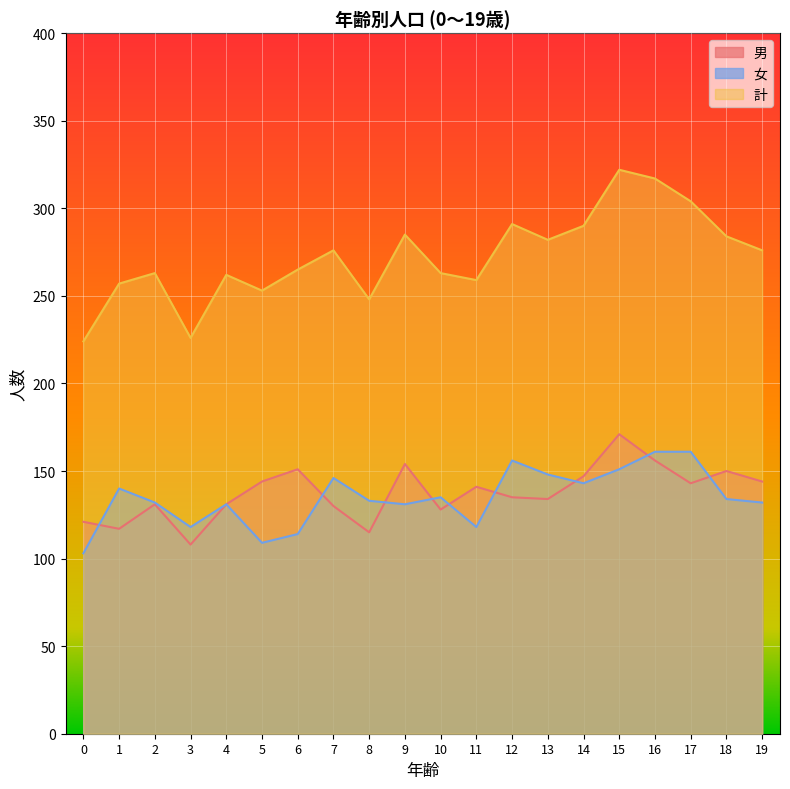

What is the difference between the highest and lowest values at 13?

148